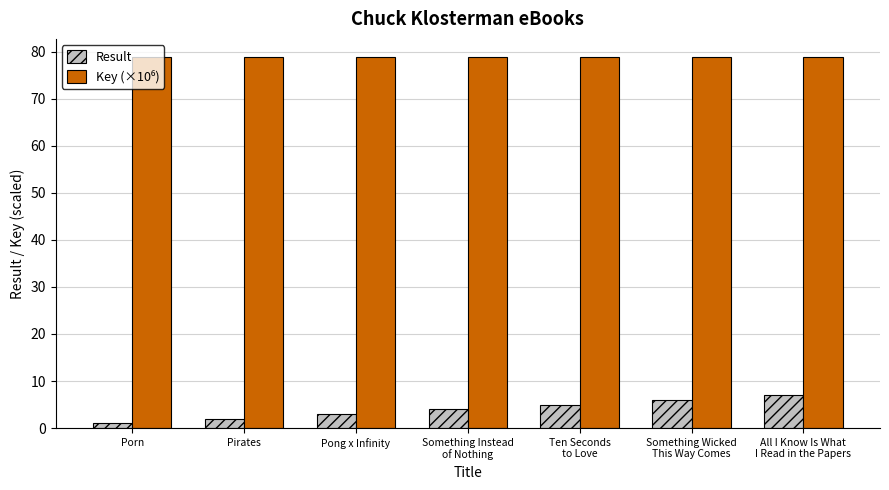

What value does the Result series have at Pirates?

2.0